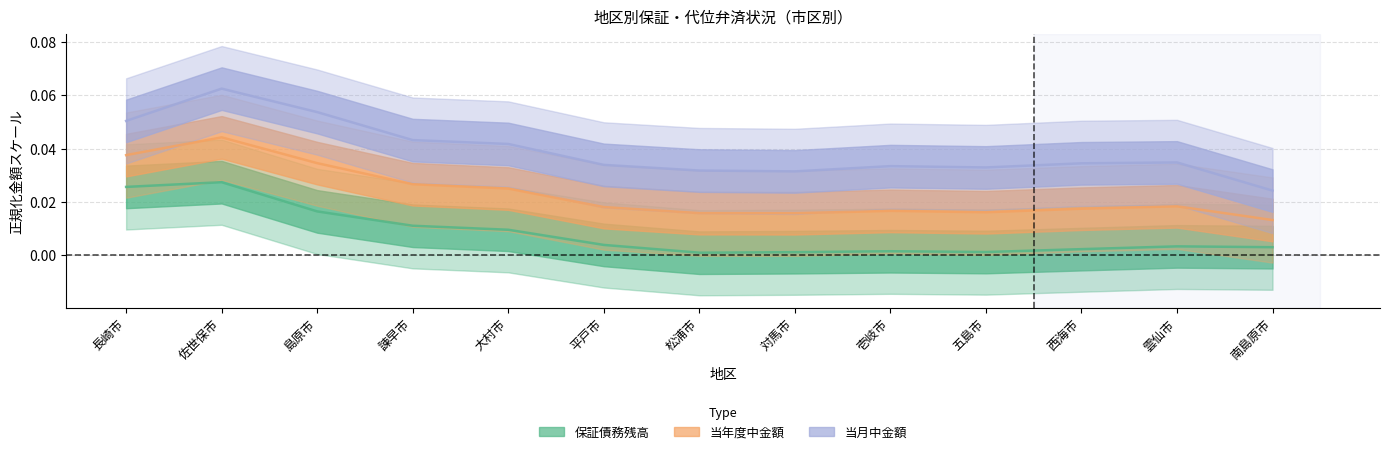

What position from the right is 諫早市?

10